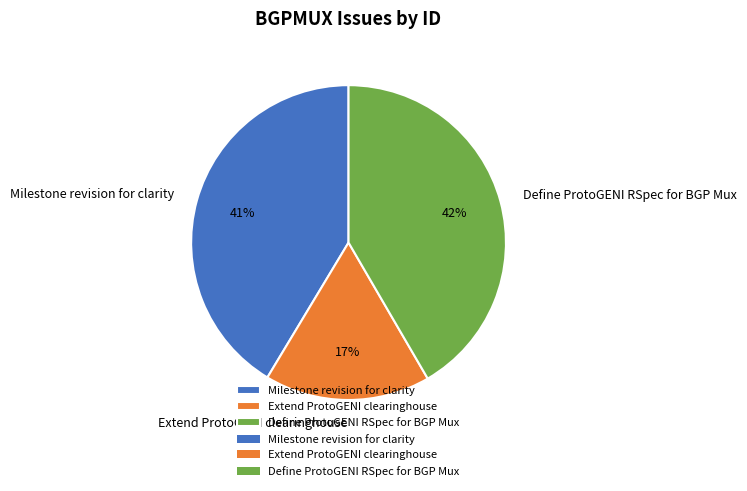

What percentage is the Extend ProtoGENI clearinghouse slice, to the nearest percent?

17%